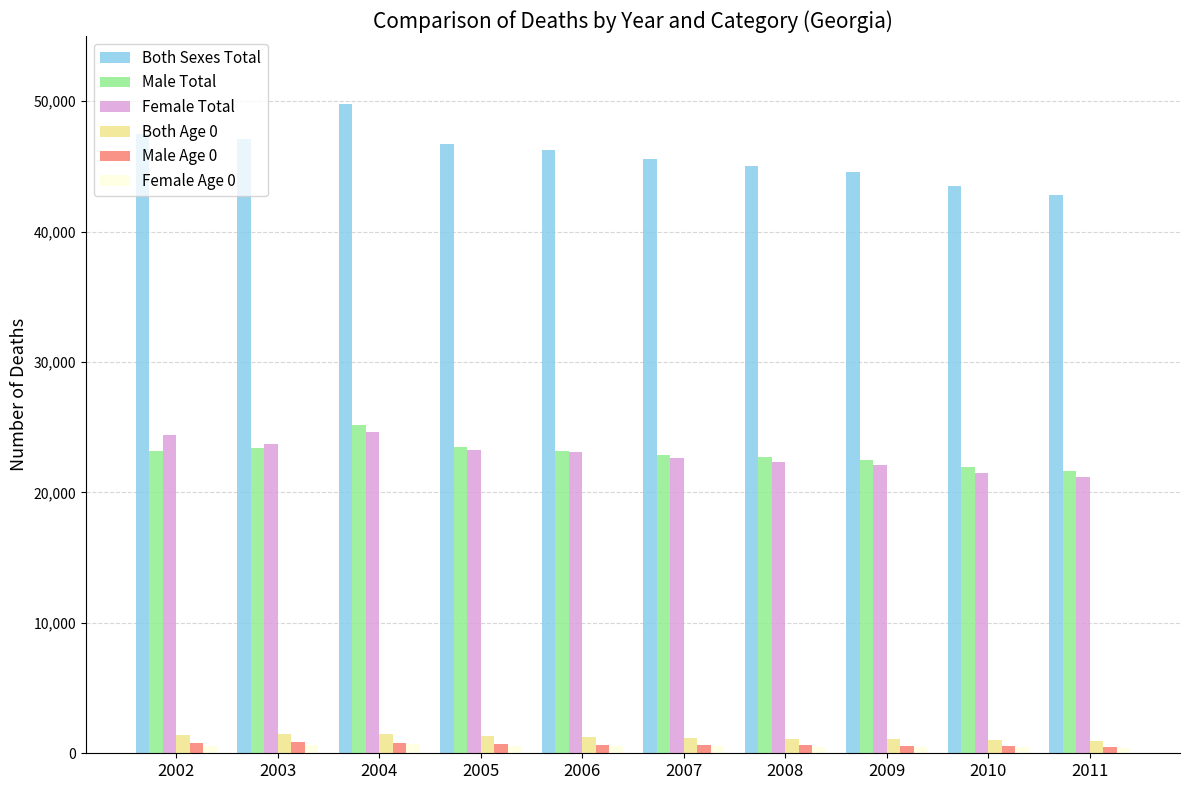

How many values in the Male Age 0 series are below 666?

5